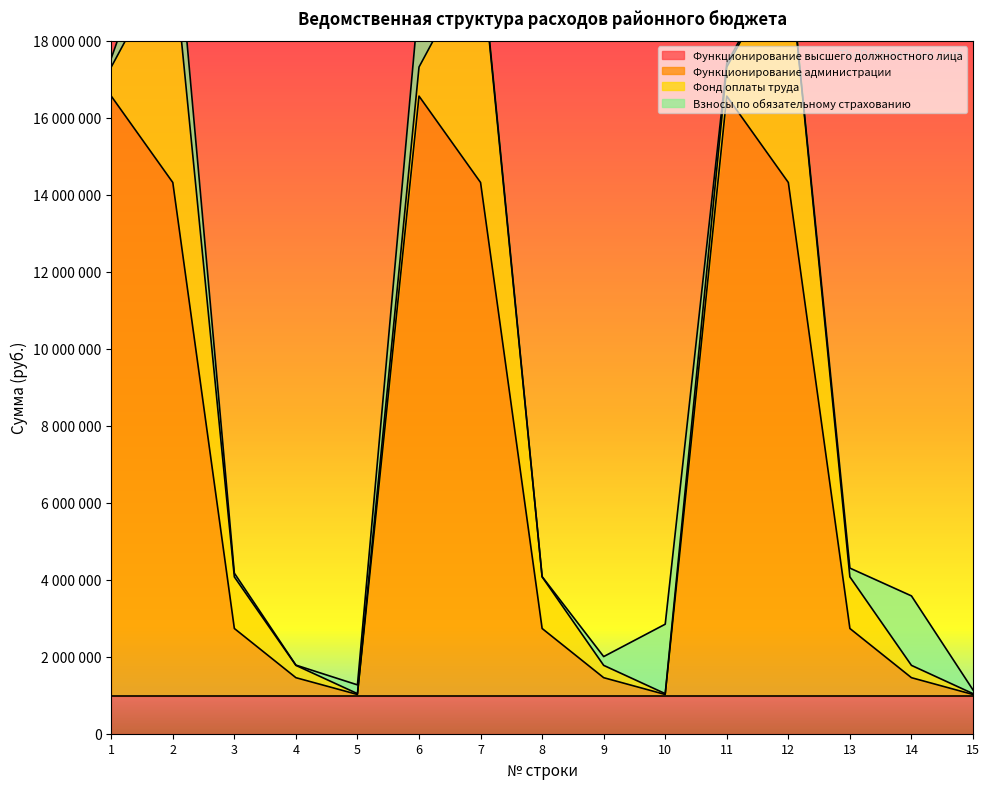

At which category does Взносы по обязательному страхованию reach its first local valley?

4